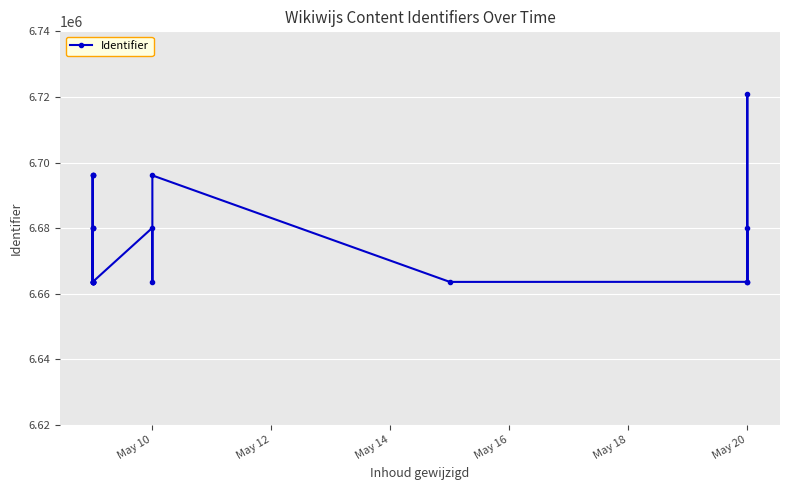

Reading right to left, extract all data points from this chart.

6680190	6663675	6721026	6663663	6663643	6696098	6663667	6680126	6663679	6663678	6680127	6680129	6696097	6663661	6680110	6663656	6663654	6696087	6663649	6663648	6696089